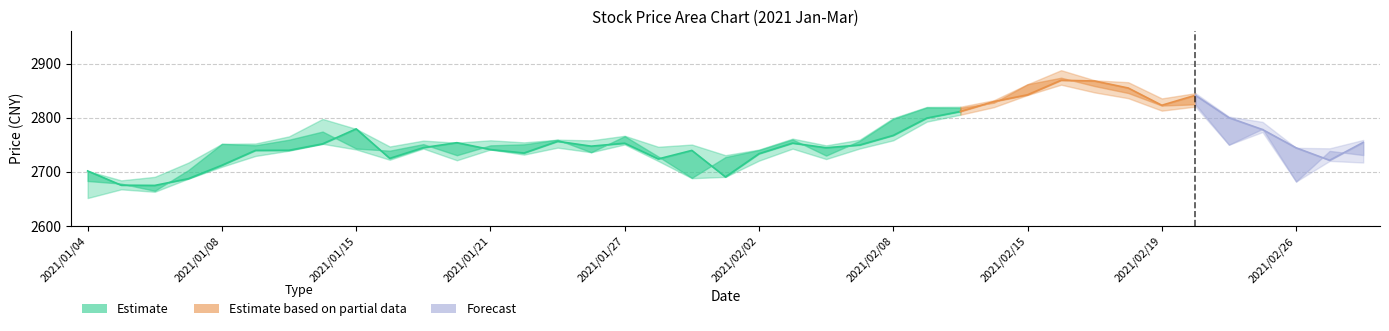

True or false: Low and Open cross at least once.

False